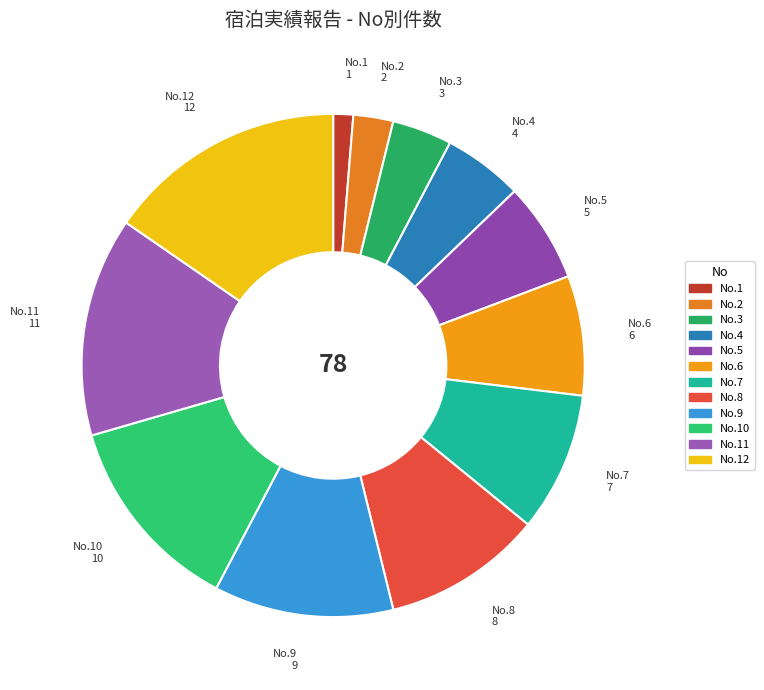

Rank the categories by value from highest to lowest.

12, 11, 10, 9, 8, 7, 6, 5, 4, 3, 2, 1